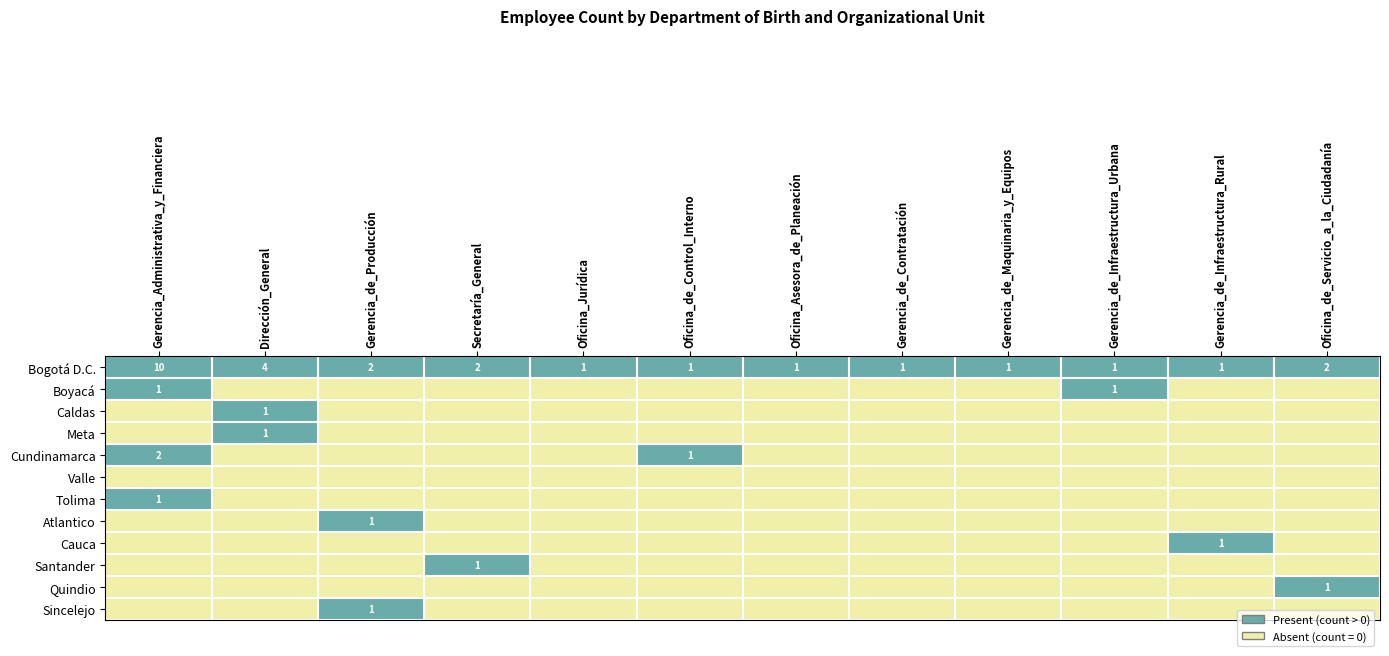

The value of Meta at Dirección_General is 1. True or false?

True